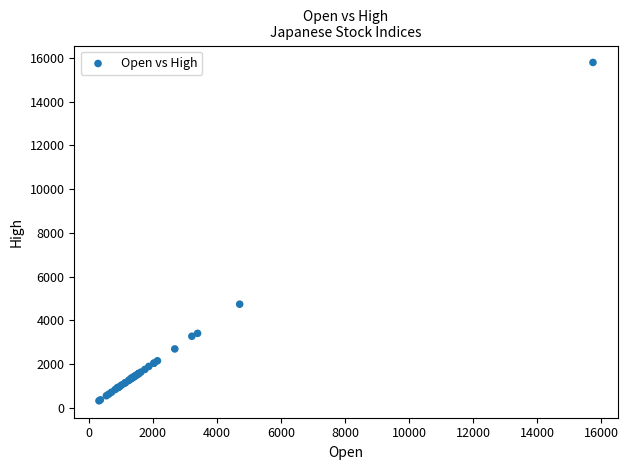

What Y value in the scatter plot is closest to 8056?

4735.4